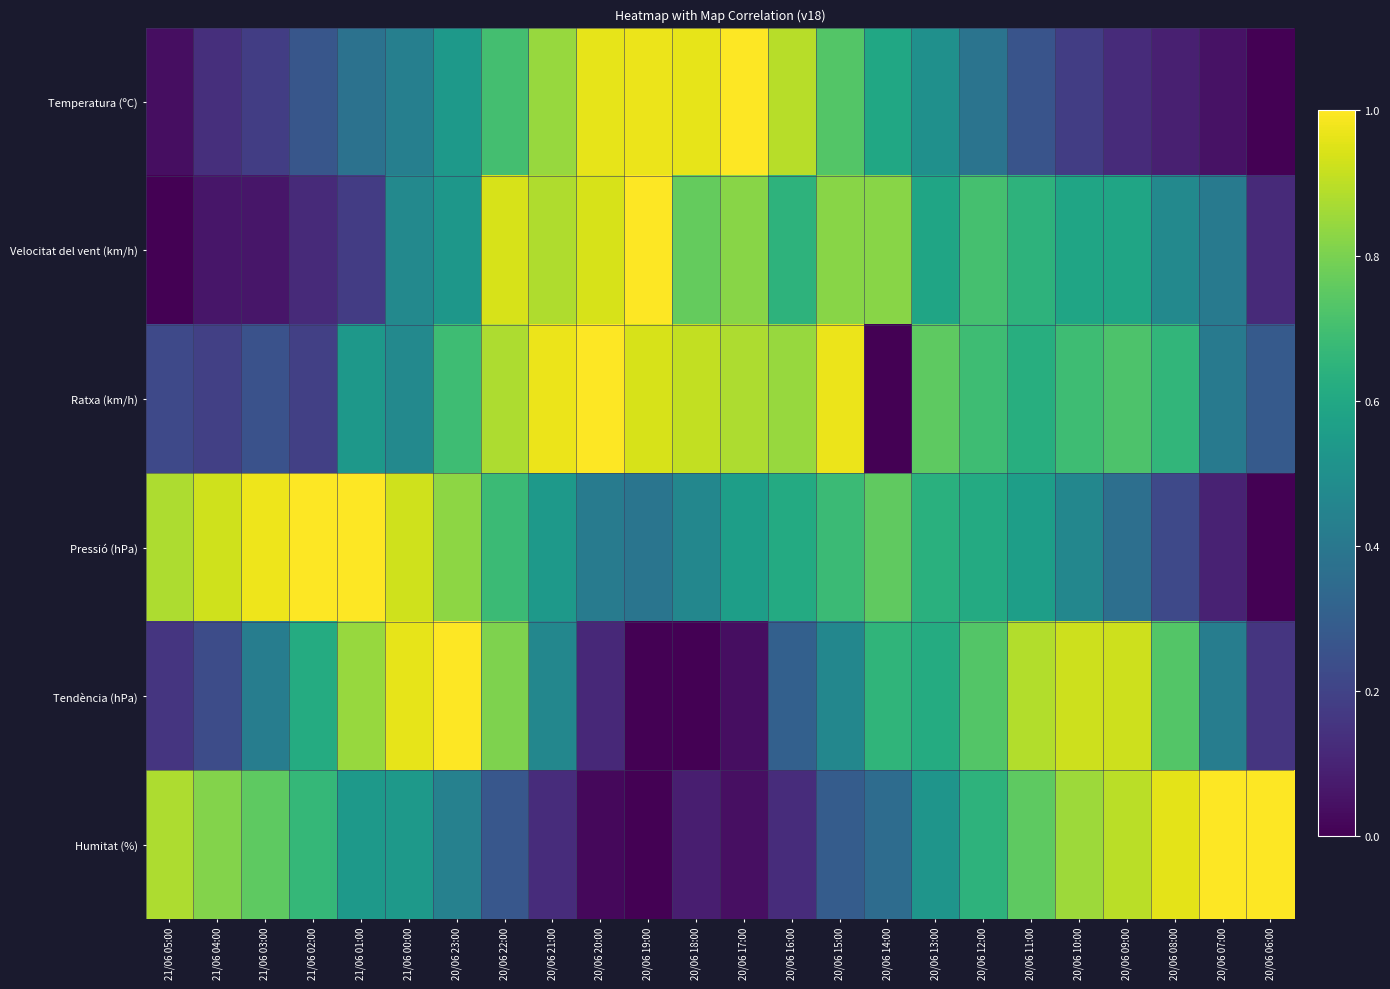

At which category is the sum across all series the highest?

20/06 22:00